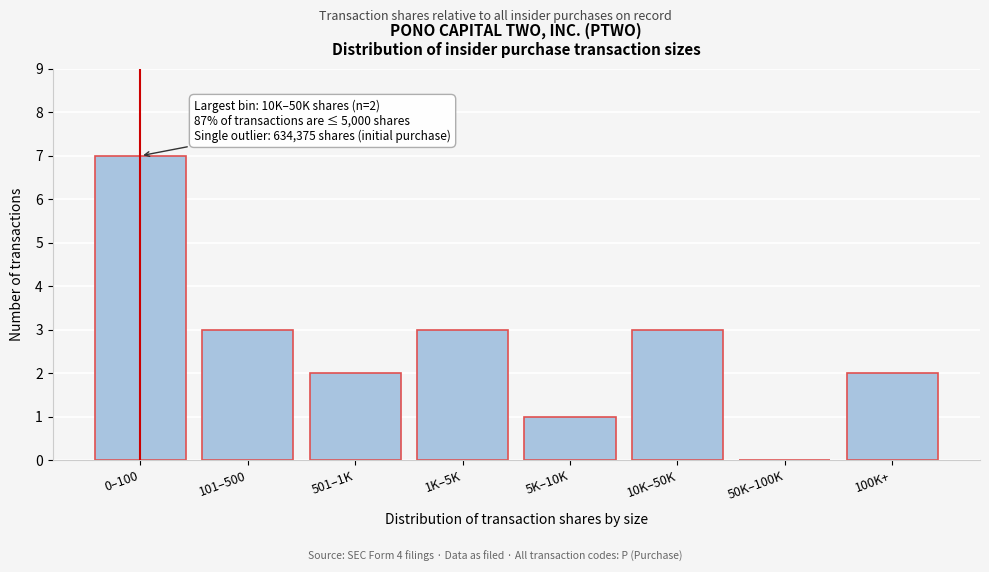

Reading left to right, extract all data points from this chart.

0–100=7	101–500=3	501–1K=2	1K–5K=3	5K–10K=1	10K–50K=3	50K–100K=0	100K+=2